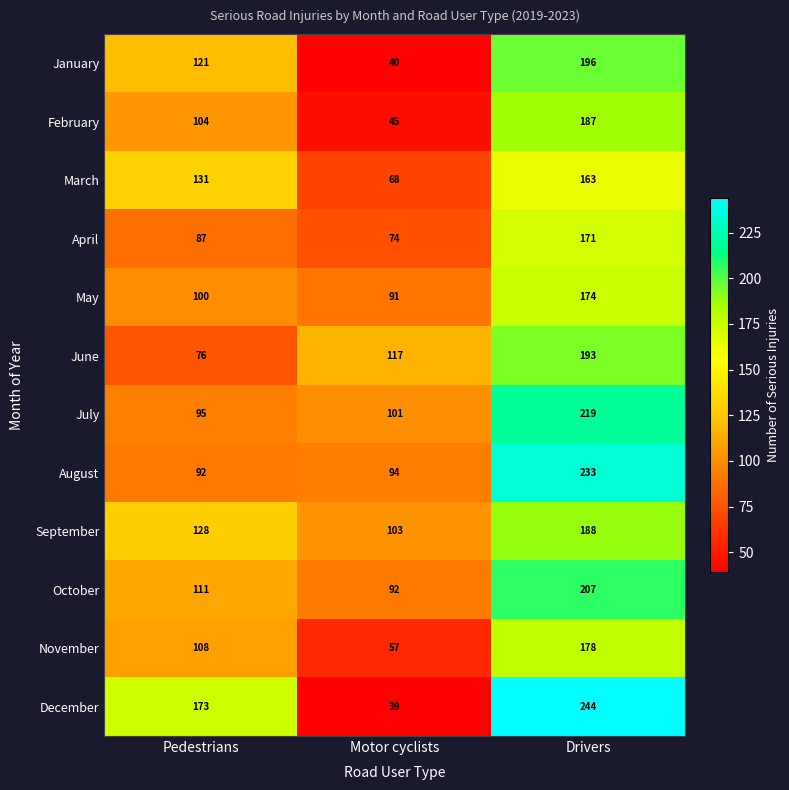

What value does the July series have at Motor cyclists, to the nearest 50?

100